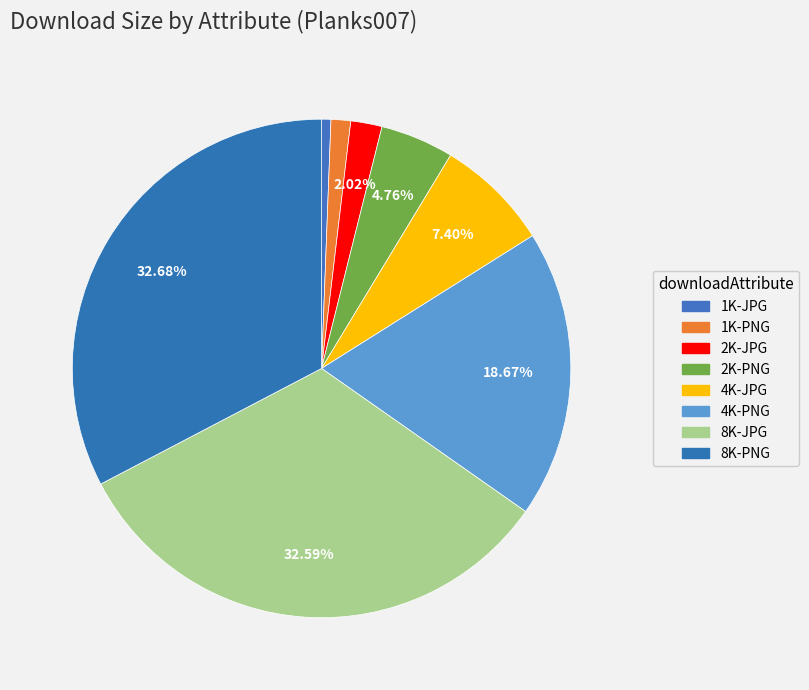

How many slices are in this pie chart?

8